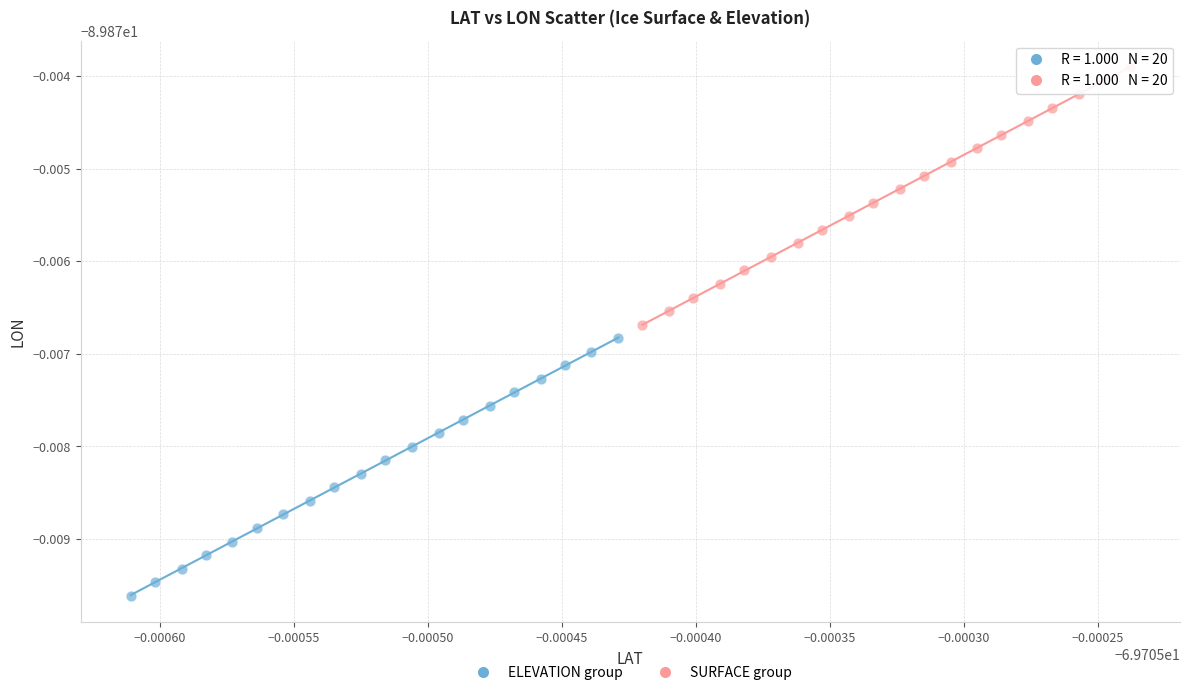

What are all the series names shown in the legend?

ELEVATION group, SURFACE group